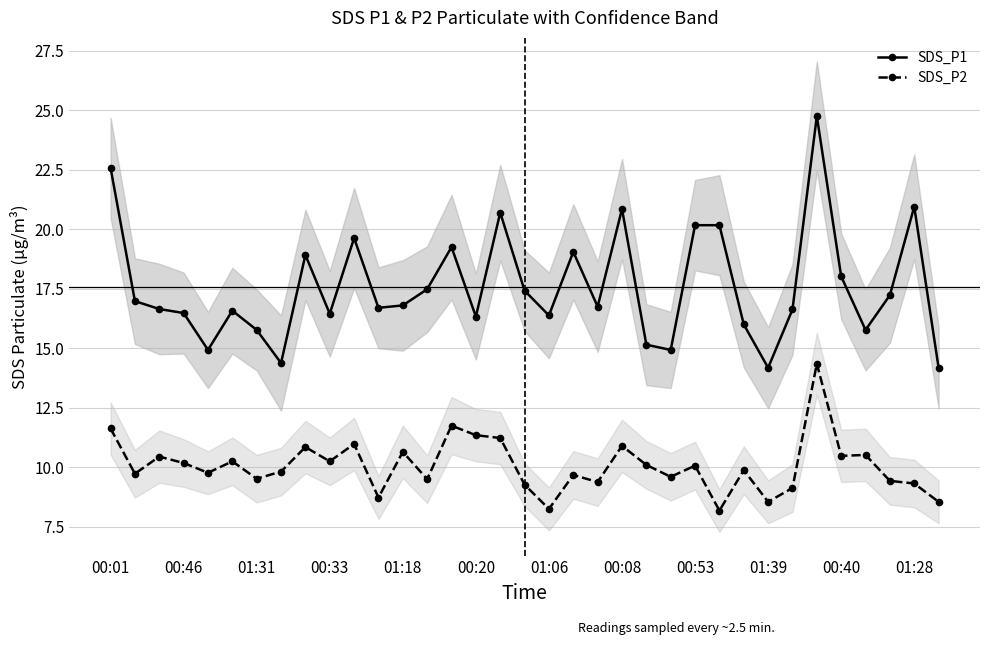

Is it true that SDS_P2 equals 15.1 at 01:39?

False